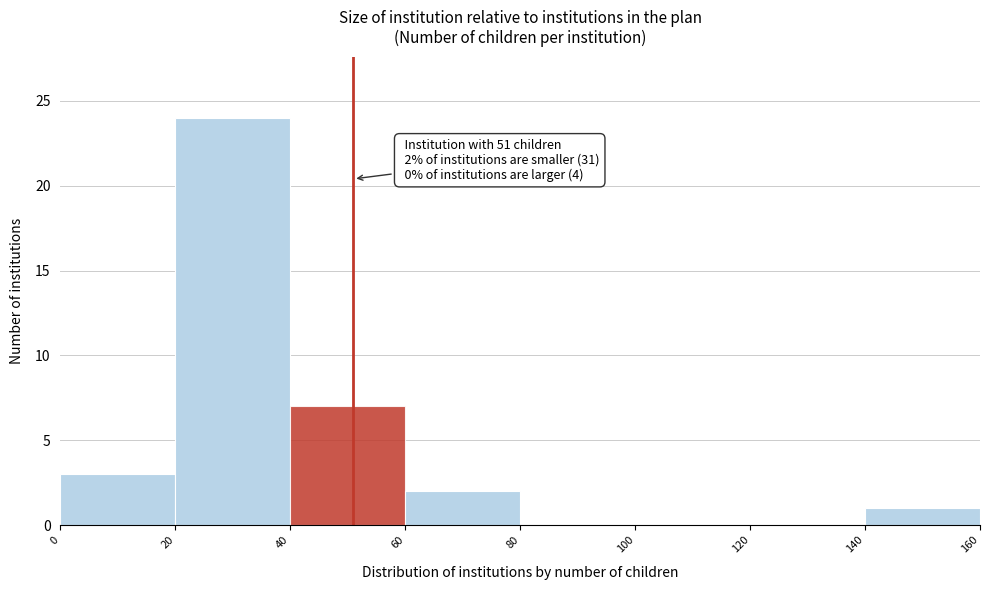

Over which range of the x-axis is the bar tallest?

20 to 40